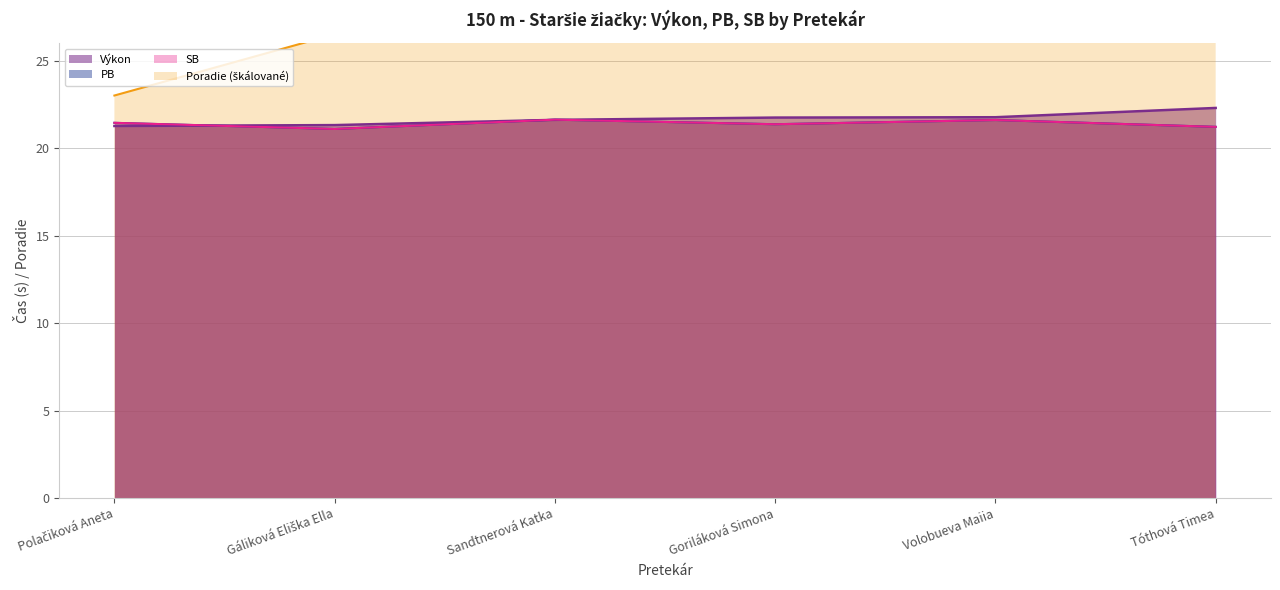

True or false: Poradie and SB intersect in this chart.

False